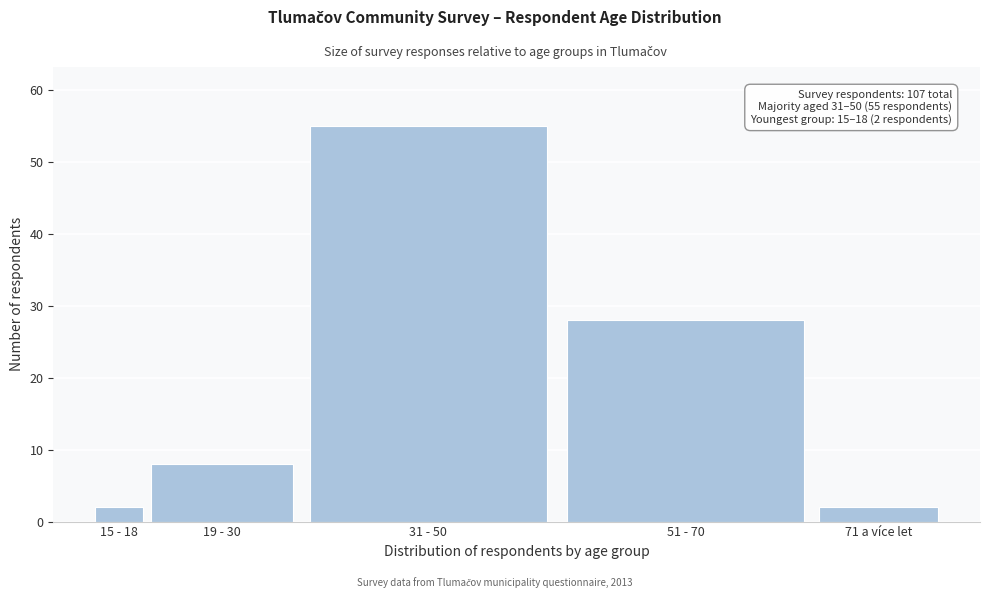

Reading right to left, transcribe all the data shown in this chart.

2	28	55	8	2